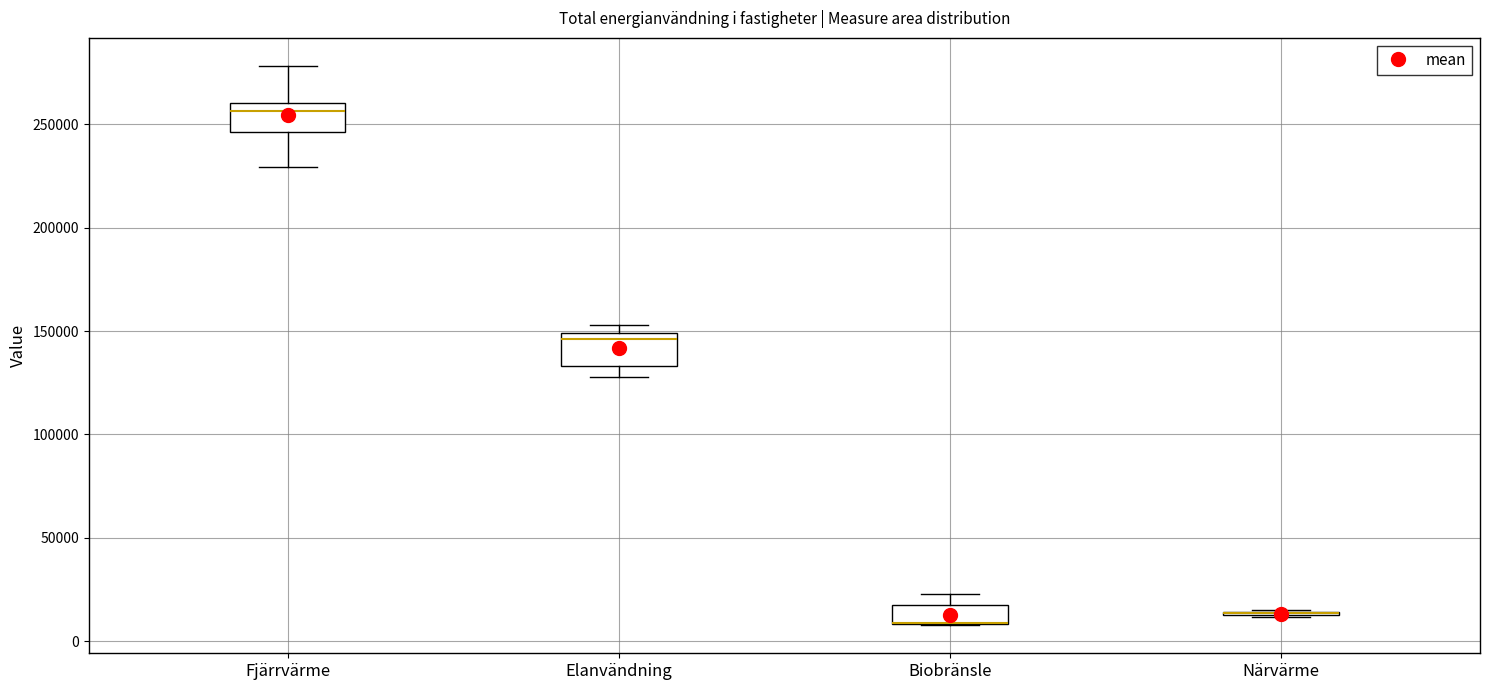

Reading left to right, read every box against the y-axis: the position of its median line, the range the box covers, and the ends of its whiskers. The values are not printed on the chart, so give them approximately, as read against the axis.

Fjärrvärme: median 255000, box 245000 to 260000, whiskers 230000 to 280000
Elanvändning: median 145000, box 135000 to 150000, whiskers 130000 to 155000
Biobränsle: median 10000 (drawn on the box's lower edge), box 10000 to 15000, whiskers 10000 to 25000
Närvärme: box collapsed to a line at 15000, whiskers 10000 to 15000